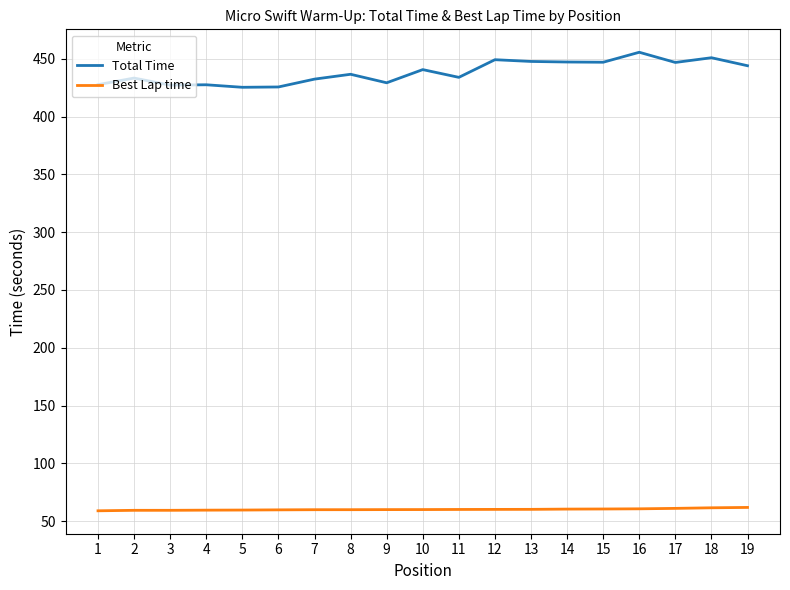

True or false: Best Lap time has a value of 93.2 at 18.

False